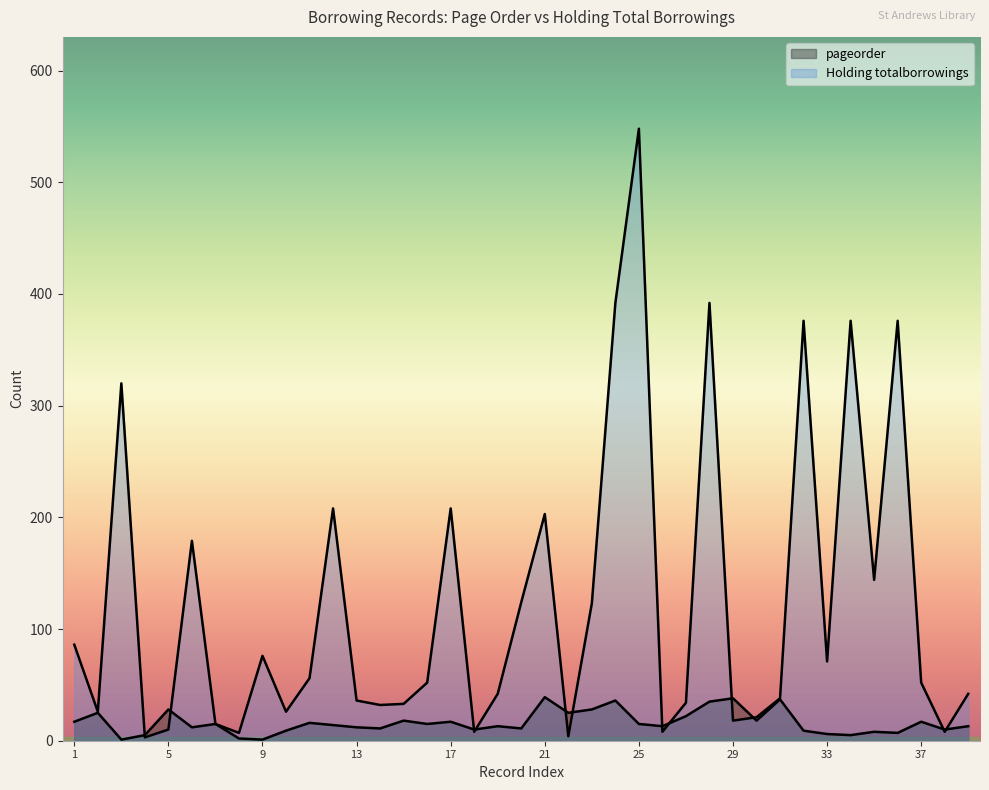

List the labels in order of pageorder value, smallest first.

3, 9, 8, 4, 34, 33, 36, 35, 10, 32, 18, 38, 14, 20, 6, 13, 19, 26, 39, 12, 7, 16, 25, 11, 1, 17, 37, 15, 30, 27, 2, 22, 5, 23, 28, 24, 31, 29, 21